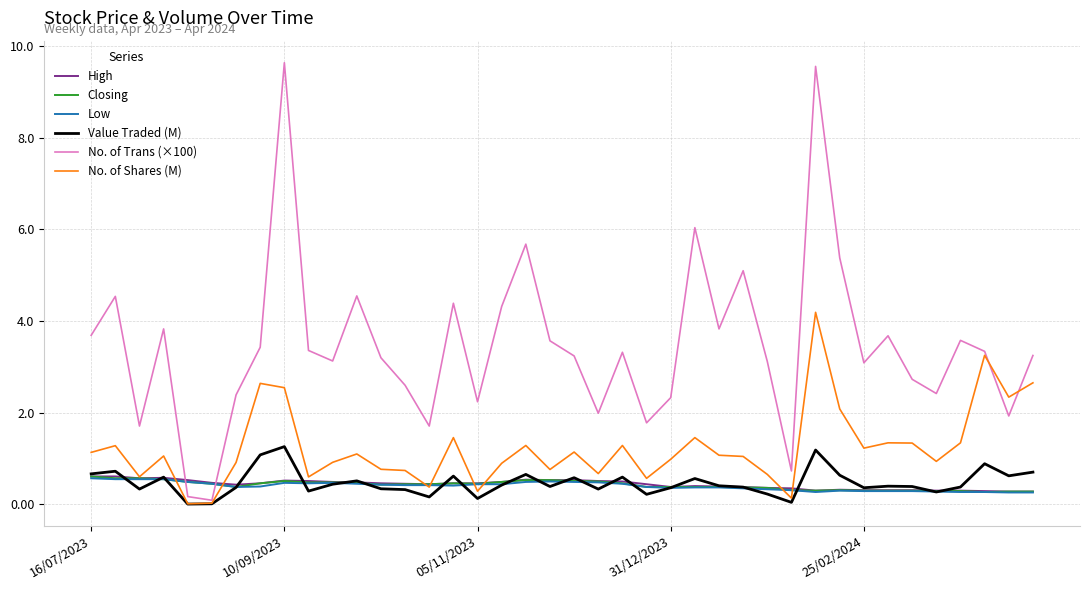

Count the number of data series in this chart.

6